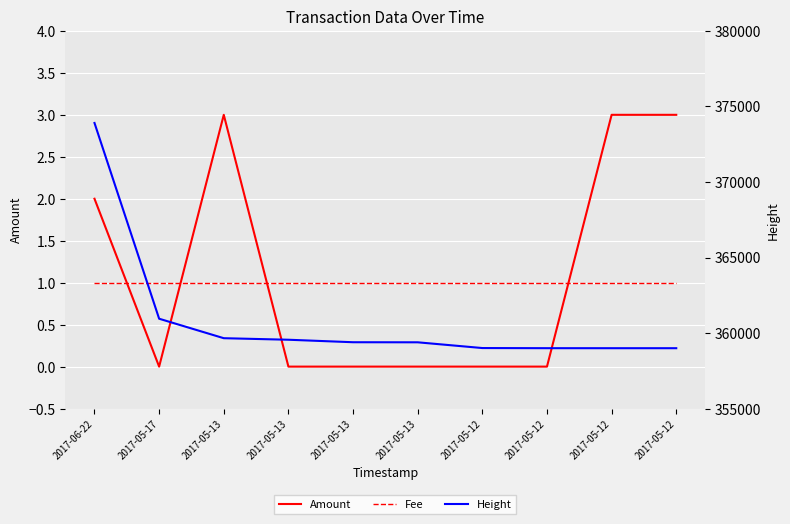

At which category is the sum across all series the highest?

2017-06-22